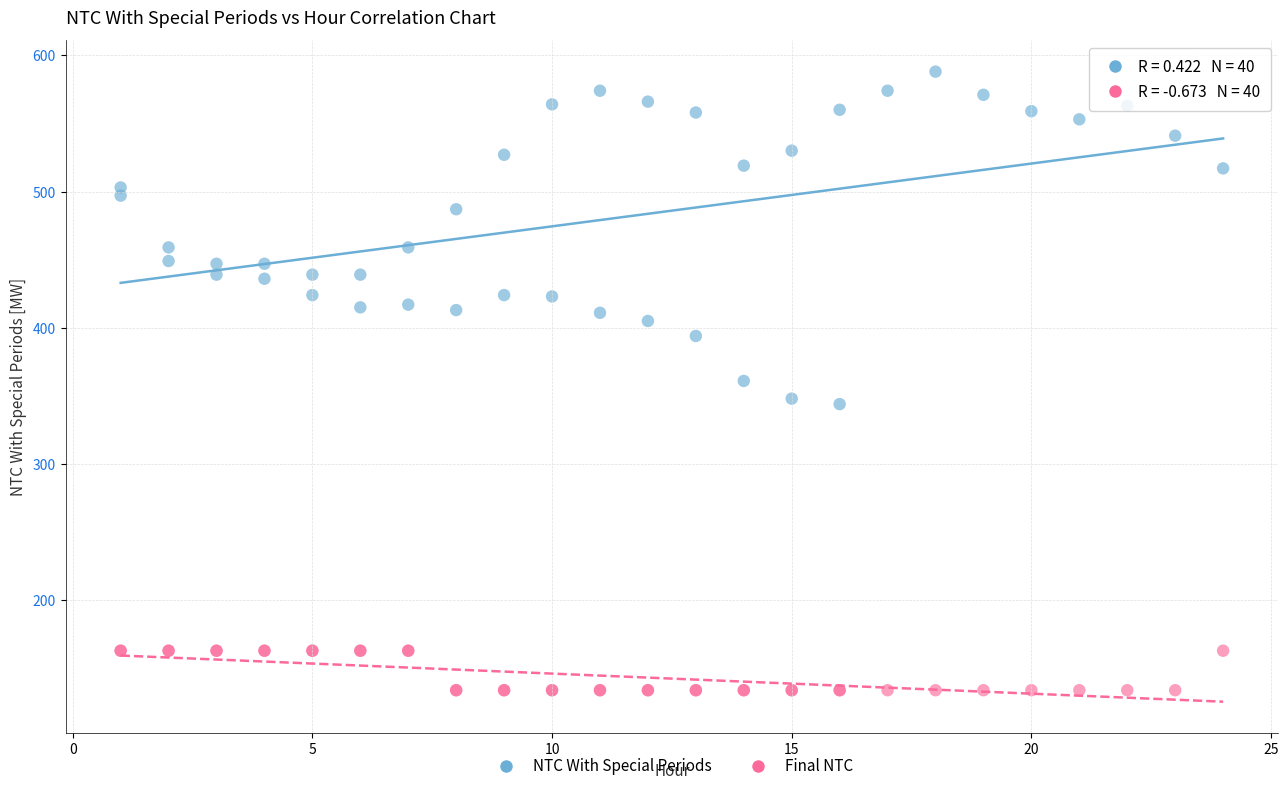

Which series reaches the maximum Y coordinate?

NTC With Special Periods